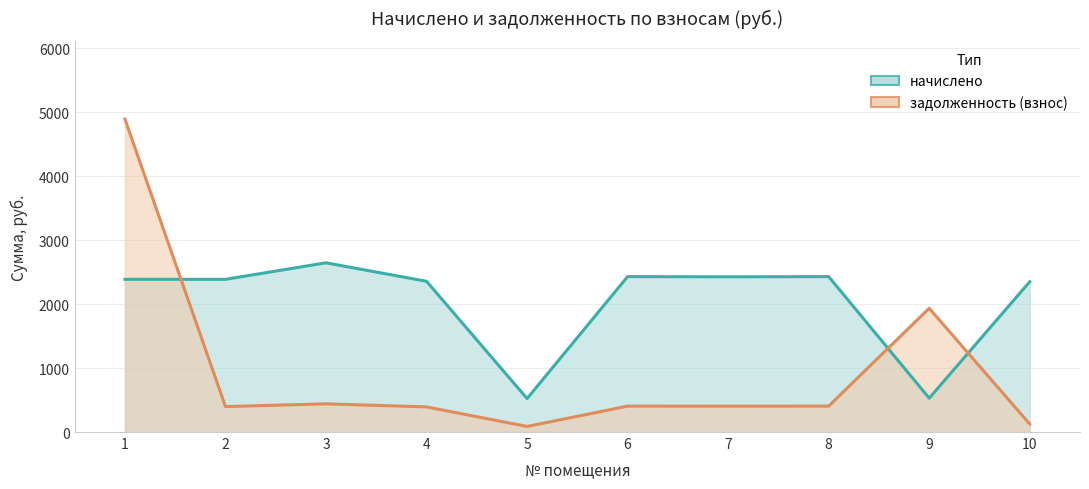

The value of задолженность (взнос) at 9 is 1936.2. True or false?

True